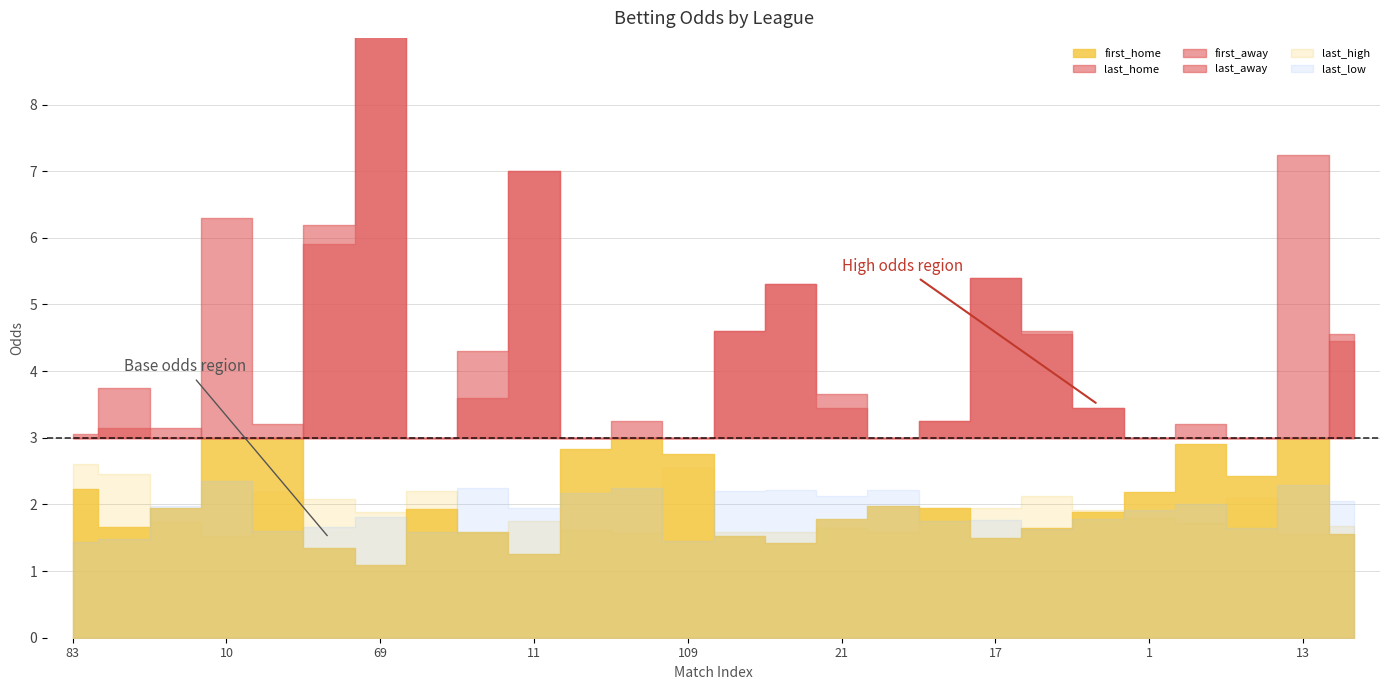

Which label corresponds to the largest value in the chart?

69